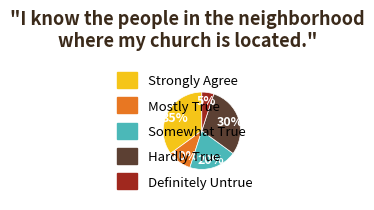

Combined, do Mostly True and Somewhat True account for over 50%?

No